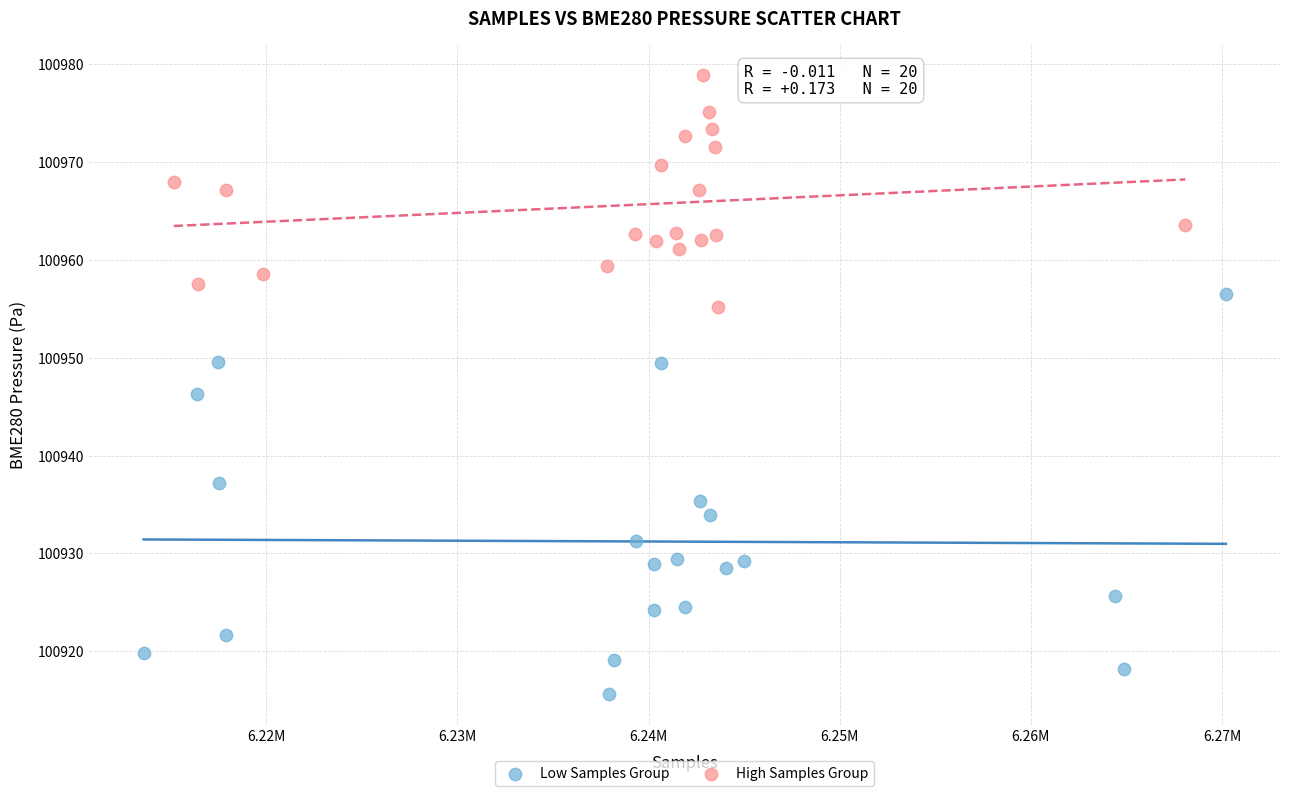

Which series has the widest spread of Y values?

Low Samples Group